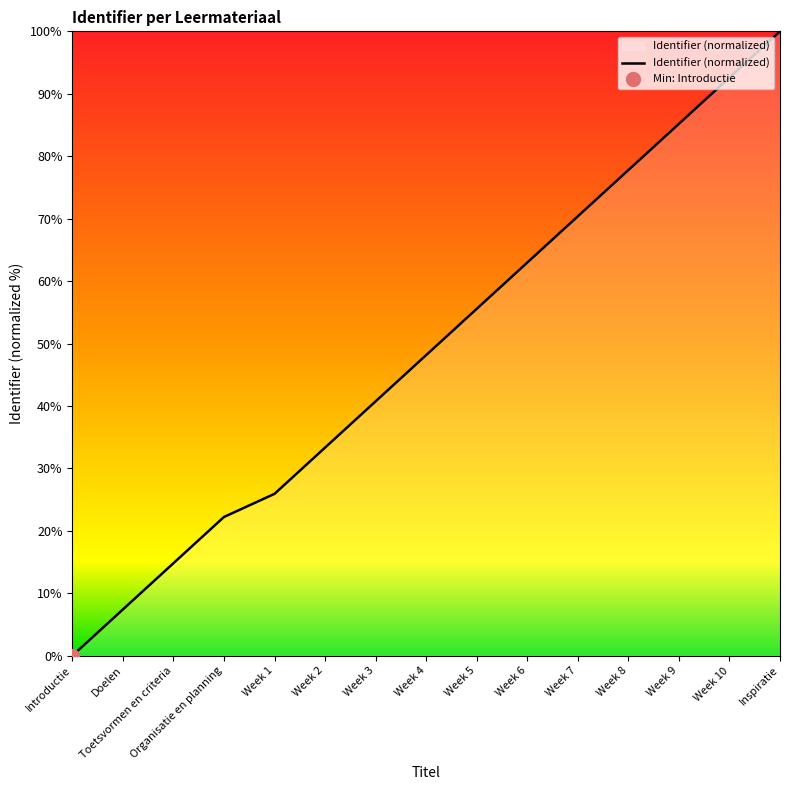

What is the value of the 14th point from the left?

92.6